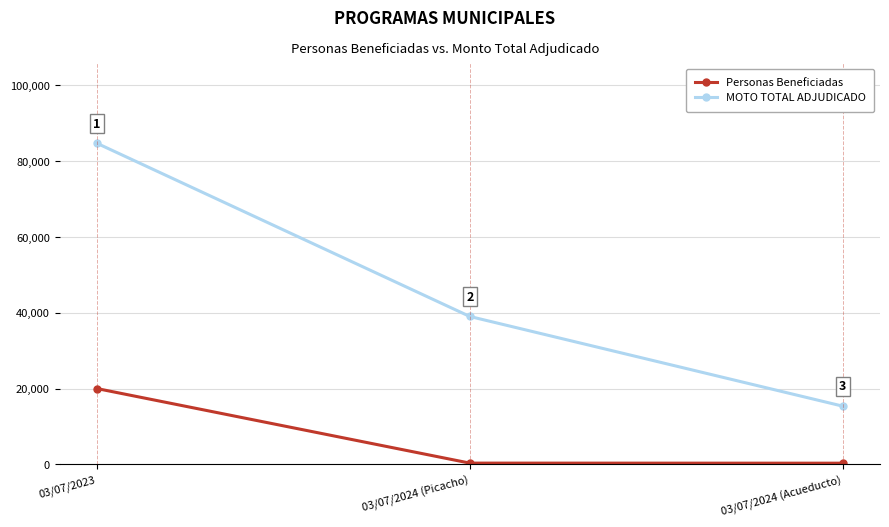

List the series in order of their overall mean, lowest first.

Personas Beneficiadas, MOTO TOTAL ADJUDICADO